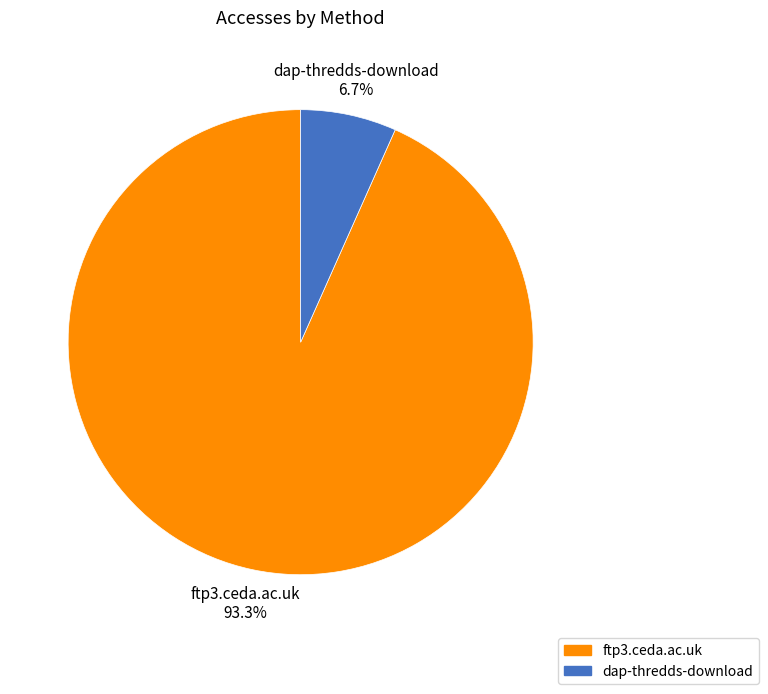

To the nearest percent, what is the average slice percentage?

50%